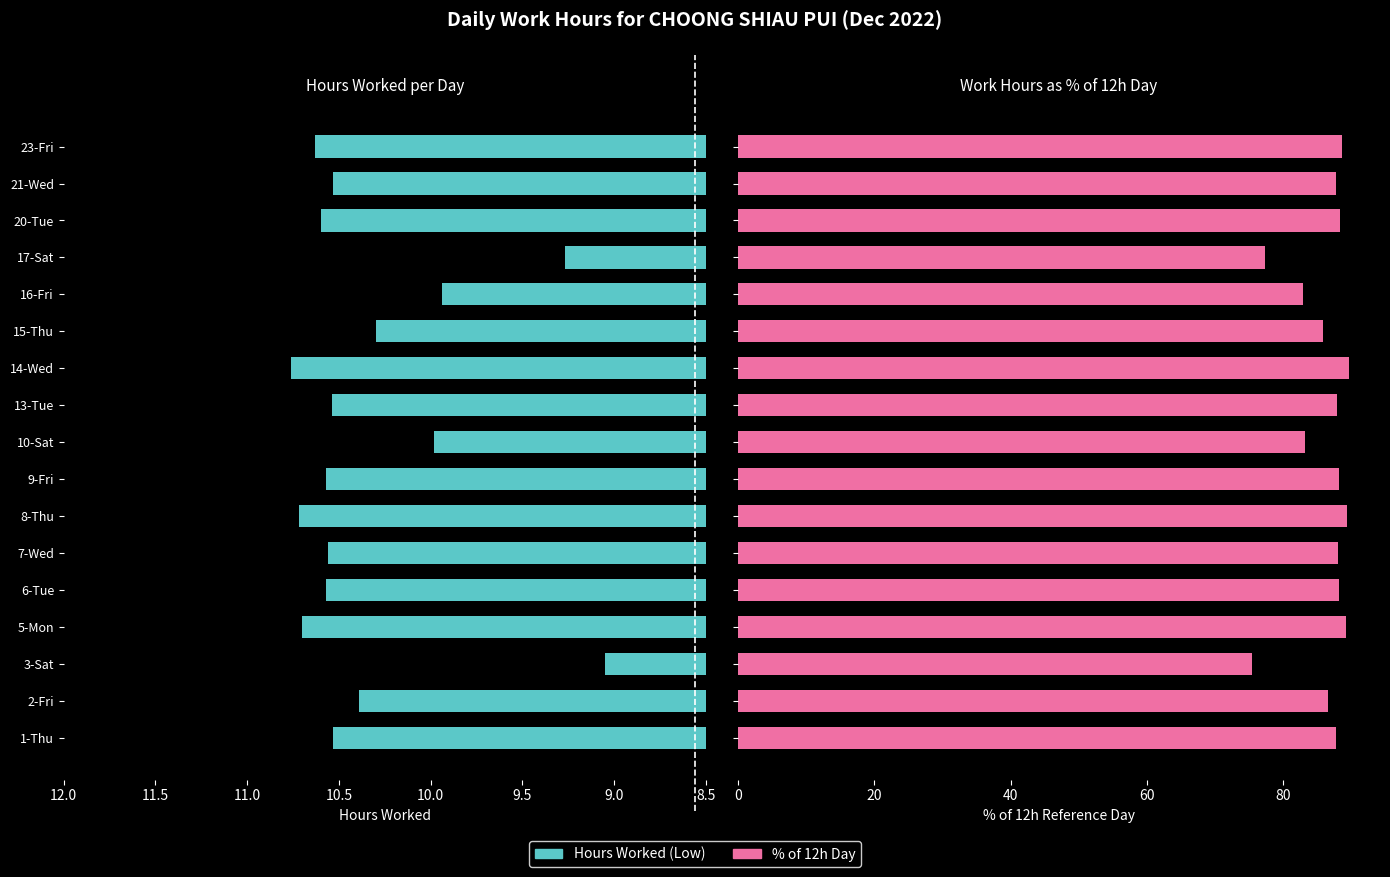

Which series has the largest total across all categories?

% of 12h reference day